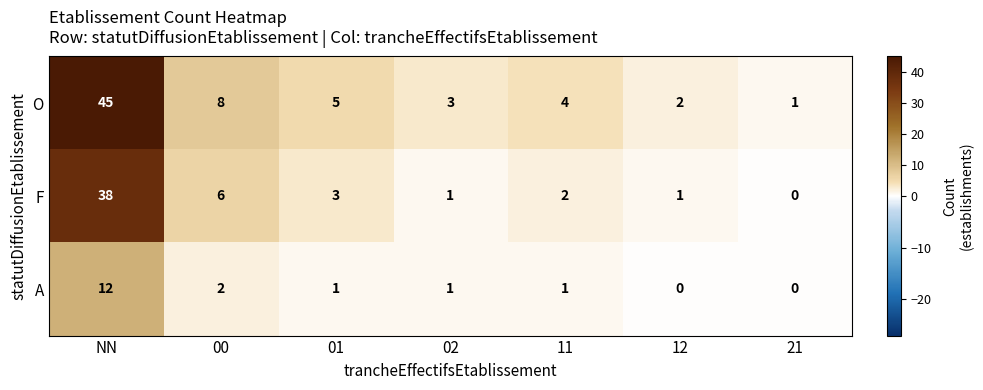

What is the sum of the F values at 11 and NN?

40